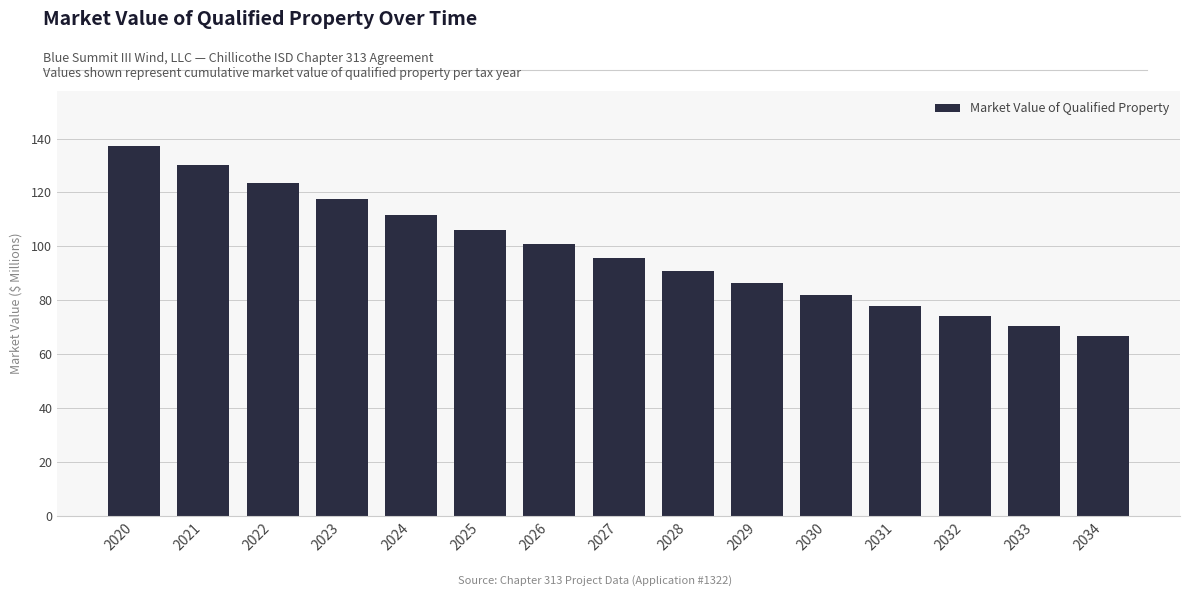

Reading left to right, list all the values displayed in this chart.

137.1	130.2	123.7	117.5	111.6	106.0	100.7	95.7	90.9	86.4	82.1	78.0	74.1	70.4	66.8